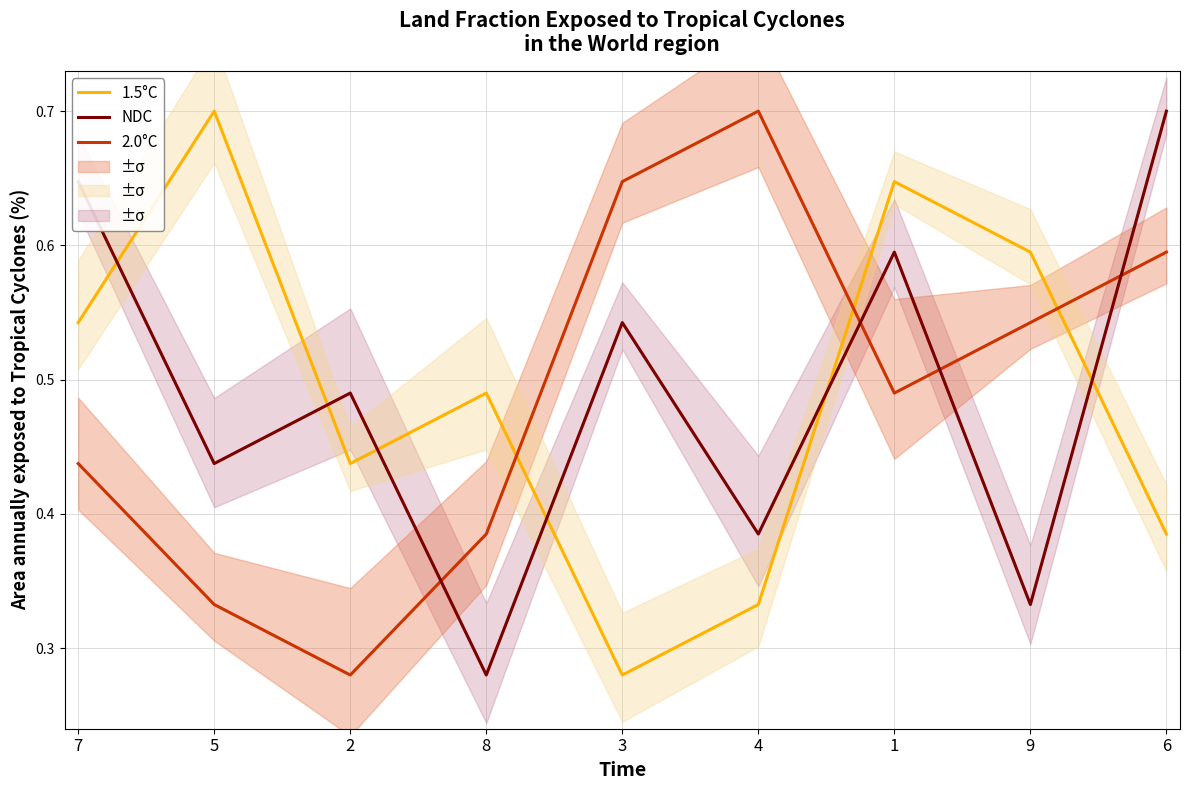

What is the difference between the maximum and minimum values in the 2.0°C series?

0.4